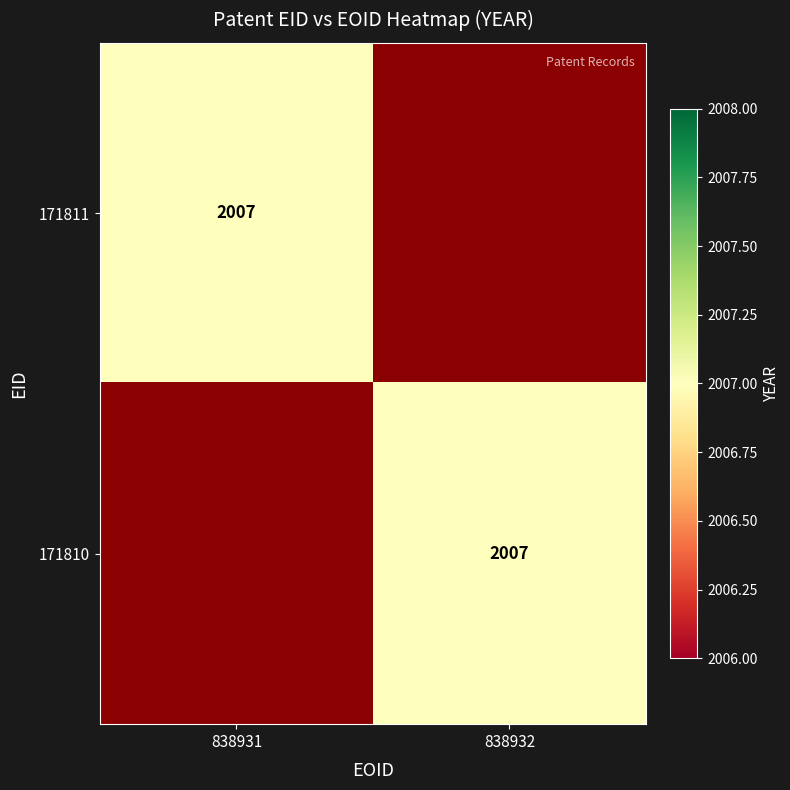

The 171810 series shows 2007 at 838932. True or false?

True